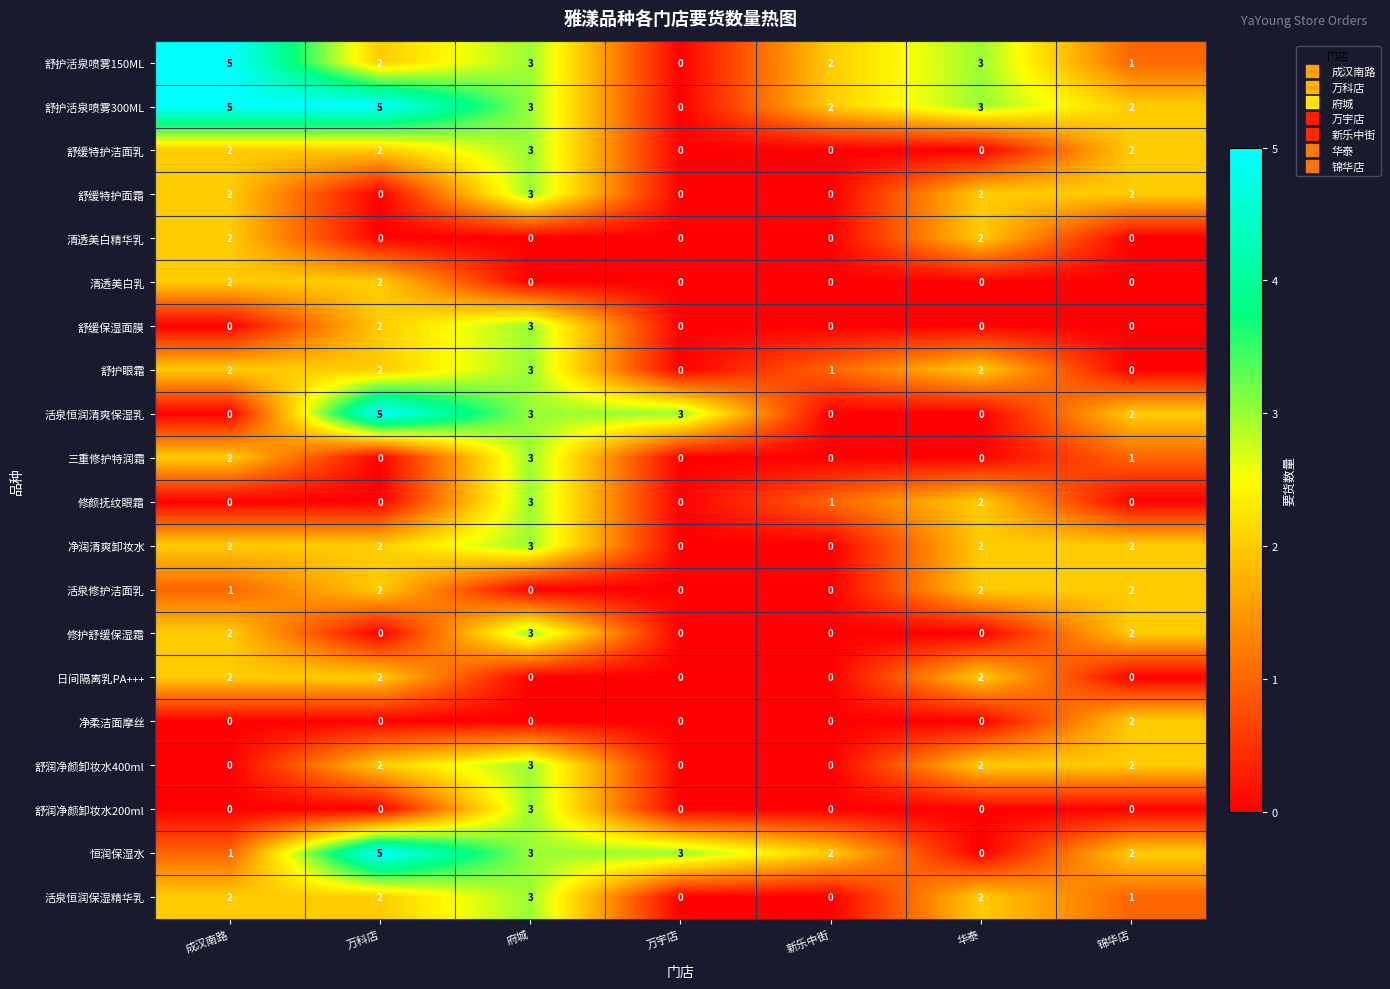

Count the 舒护眼霜 values in the range 0 to 2.

6